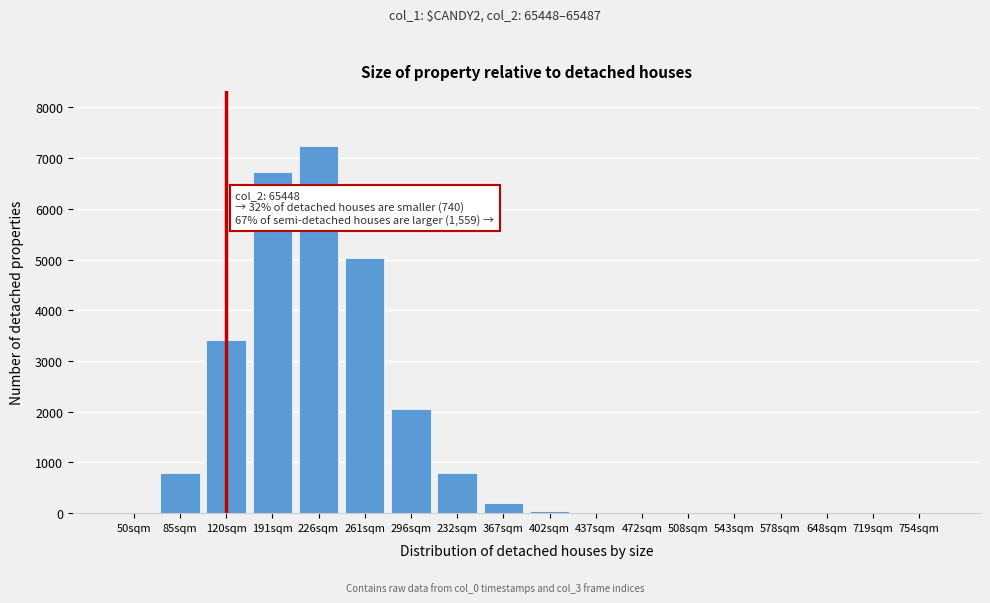

Is it true that the value at 232sqm is 784?

True